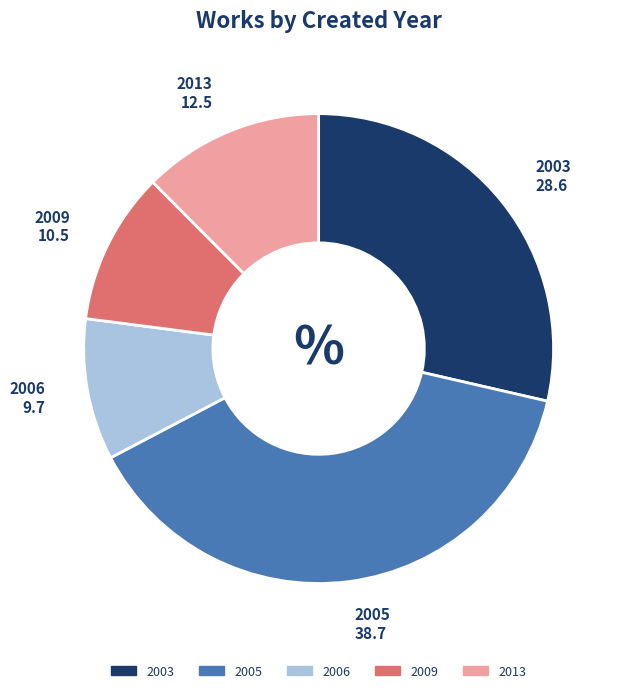

Is there a majority slice in this chart?

No